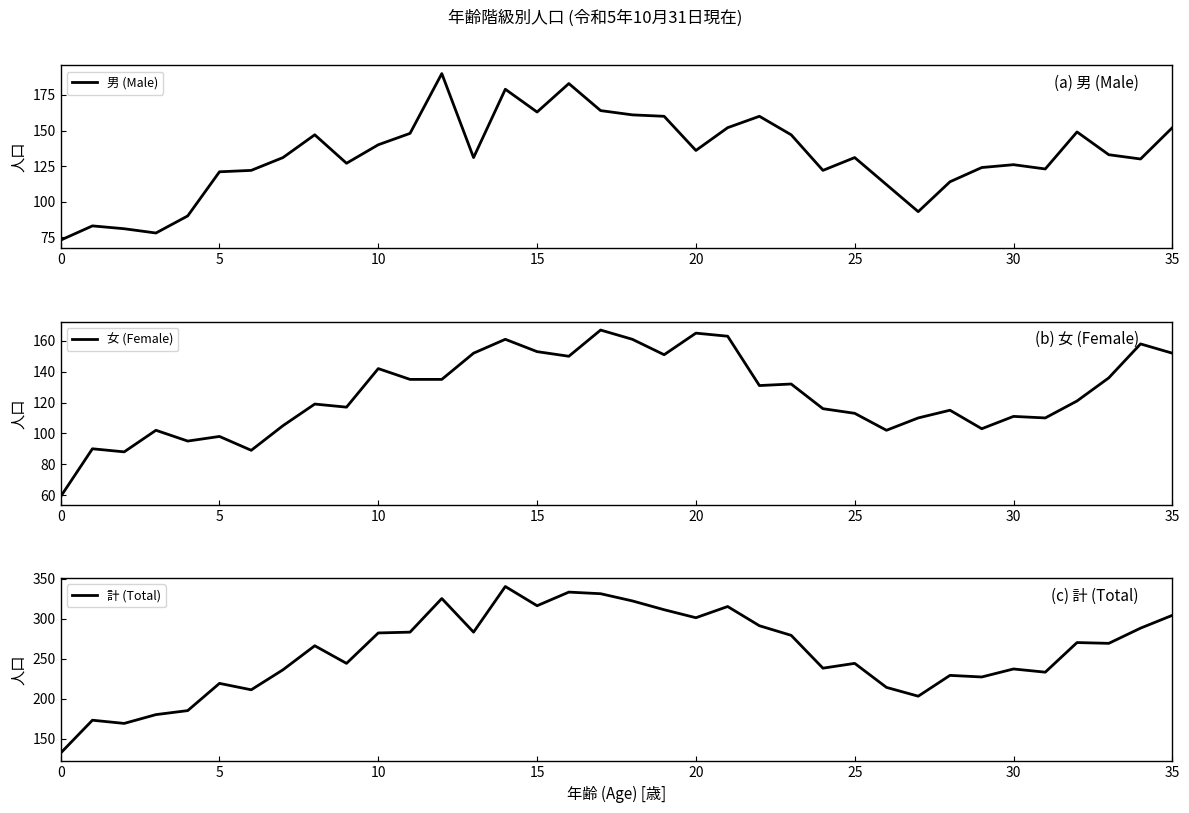

How many values in the 男 (Male) series are below 131?

16